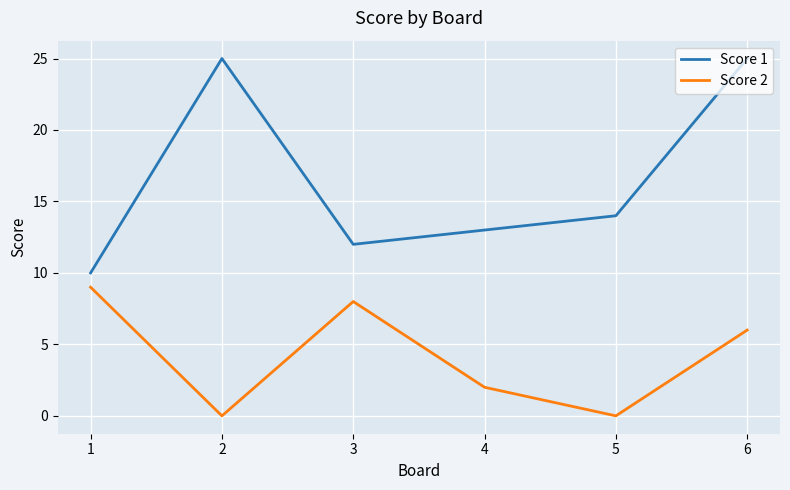

How many lines are shown in the chart?

2